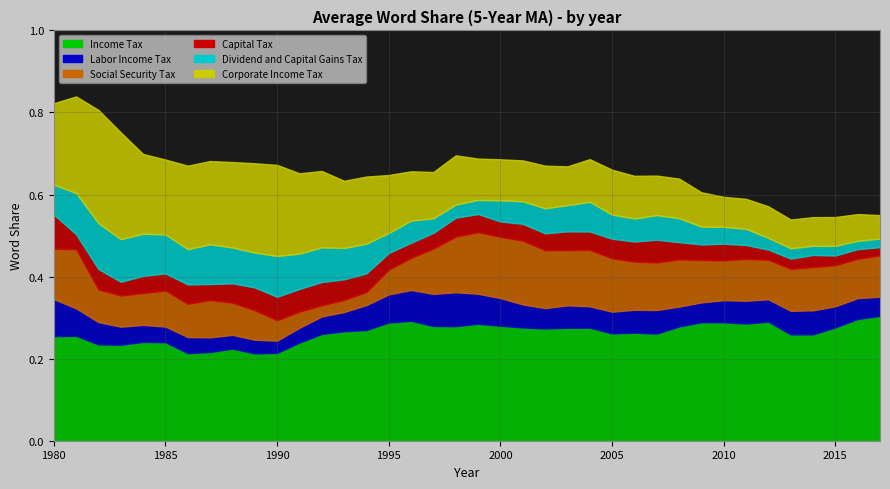

True or false: Labor Income Tax and Income Tax intersect in this chart.

False